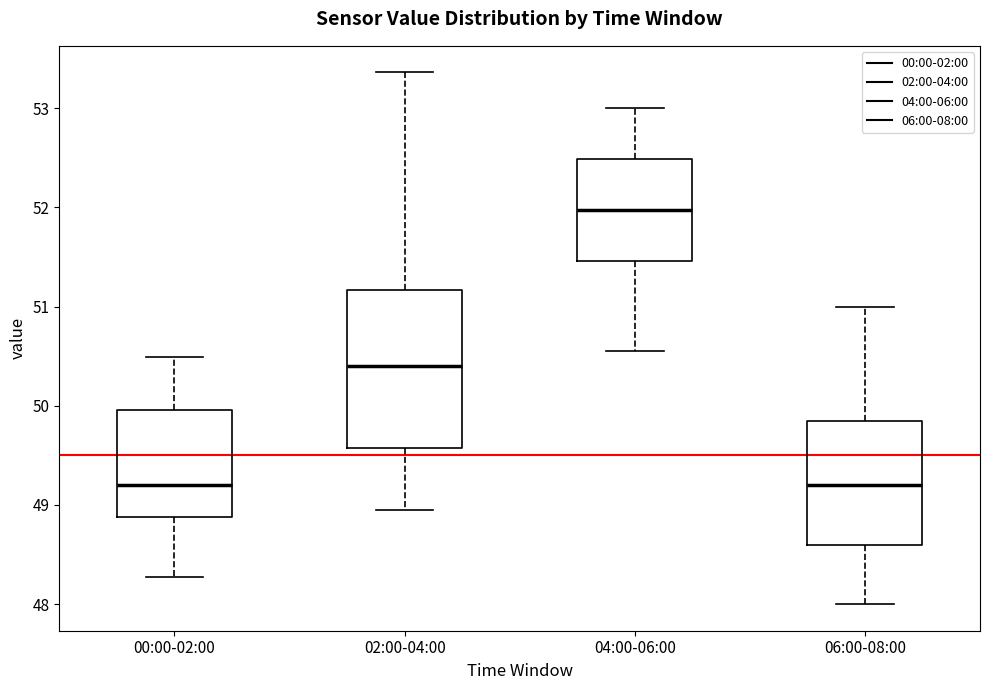

Reading left to right, read every box against the y-axis: the position of its median line, the range the box covers, and the ends of its whiskers. The values are not printed on the chart, so give them approximately, as read against the axis.

00:00-02:00: median 49.2, box 48.9 to 50.0, whiskers 48.3 to 50.5
02:00-04:00: median 50.4, box 49.6 to 51.2, whiskers 49.0 to 53.4
04:00-06:00: median 52.0, box 51.5 to 52.5, whiskers 50.6 to 53.0
06:00-08:00: median 49.2, box 48.6 to 49.9, whiskers 48.0 to 51.0